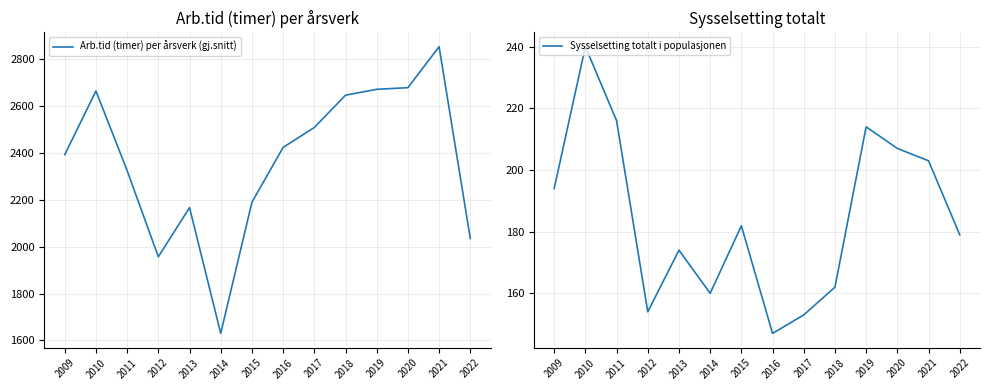

What value does the Arb.tid (timer) per årsverk (gj.snitt) series have at 2012?

1957